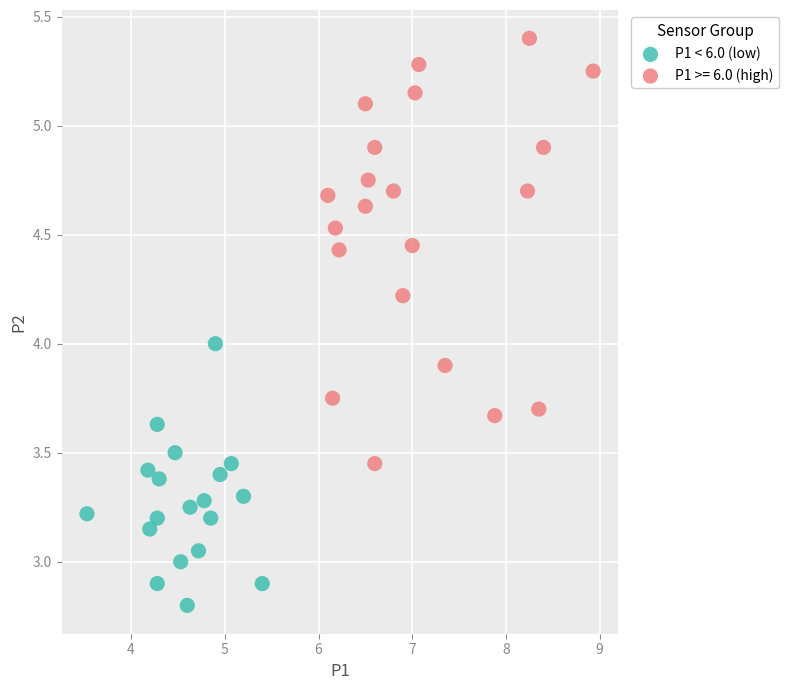

Which series has the widest spread of Y values?

P1 >= 6.0 (high)